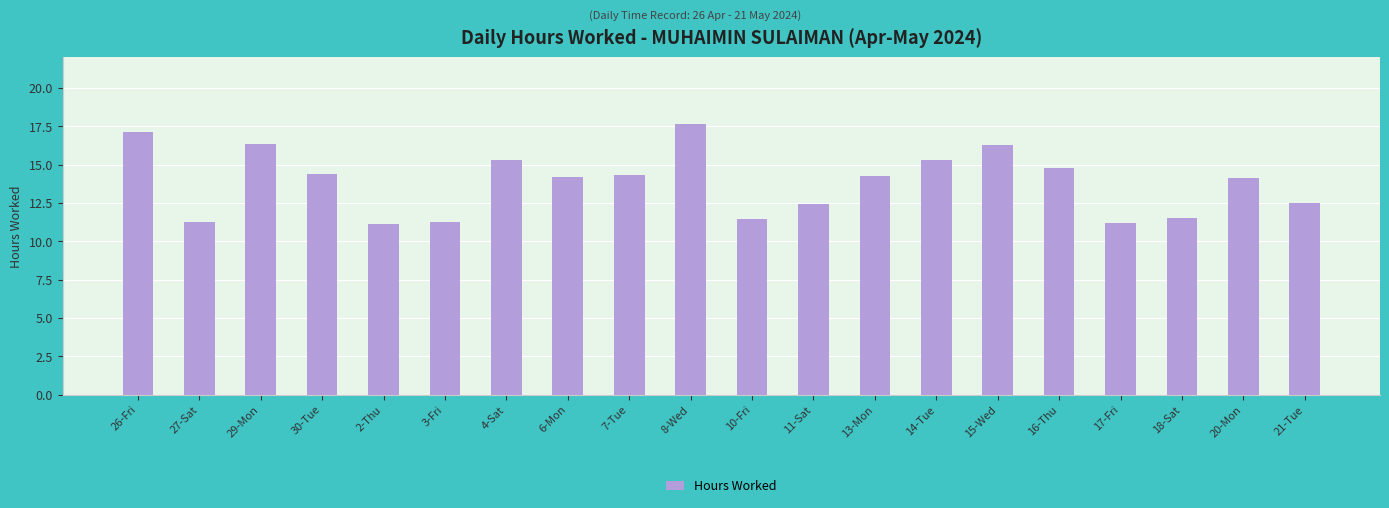

What is the label of the 12th bar from the left?

11-Sat